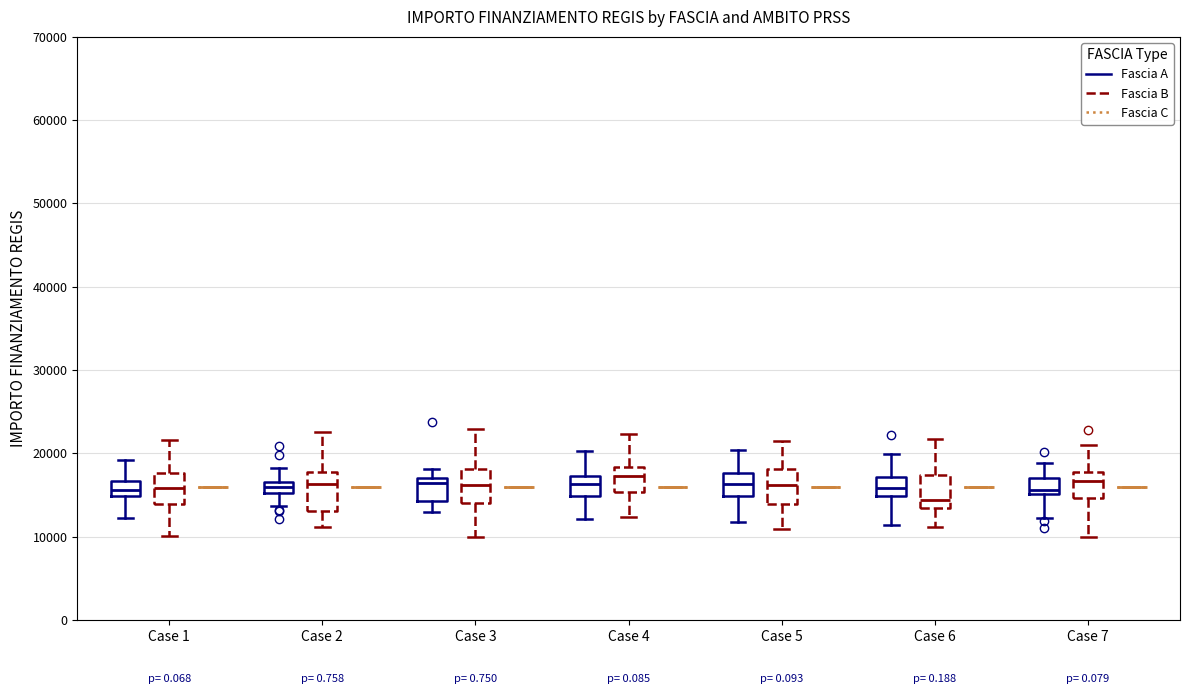

Where is the upper edge of the box for Case 3 (Fascia B) on the y-axis? The values are not printed on the chart, so give them approximately, as read against the axis.

18000